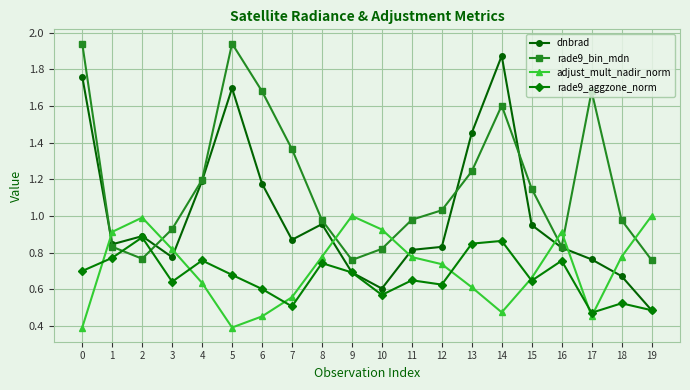

Is it true that adjust_mult_nadir_norm equals 0.8 at 8?

True